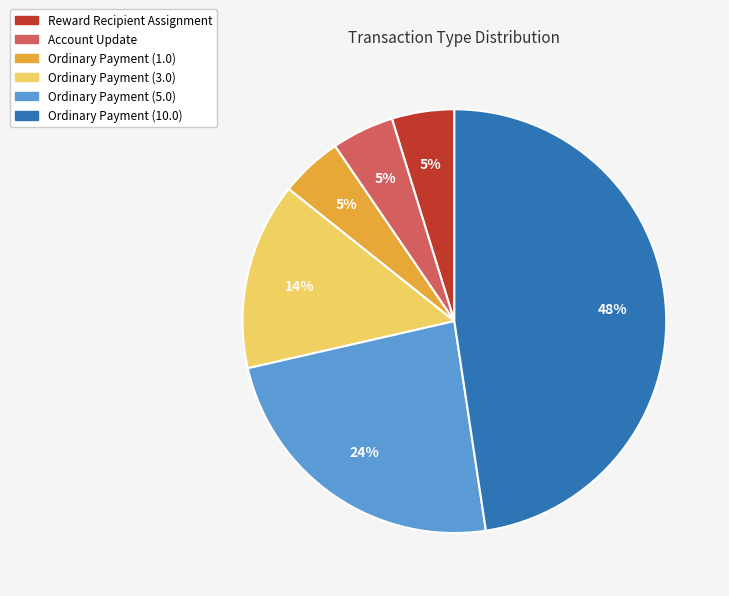

True or false: Ordinary Payment (5.0) accounts for 24% of the total.

True